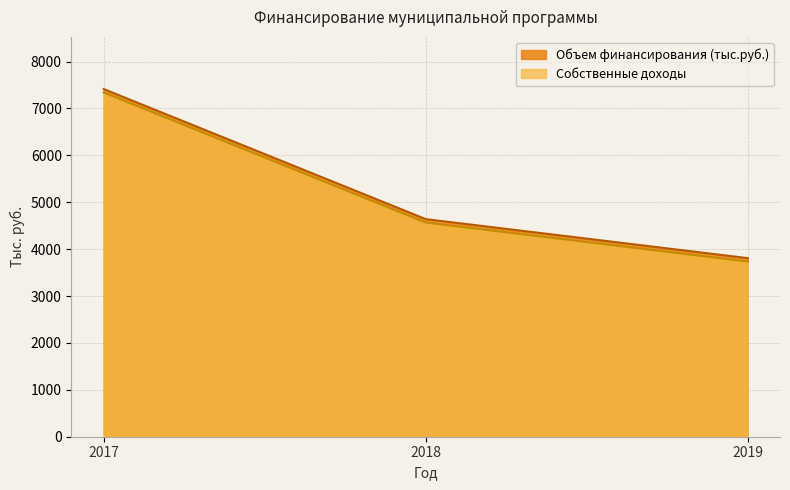

How many data points in Собственные доходы are above 4566?

2